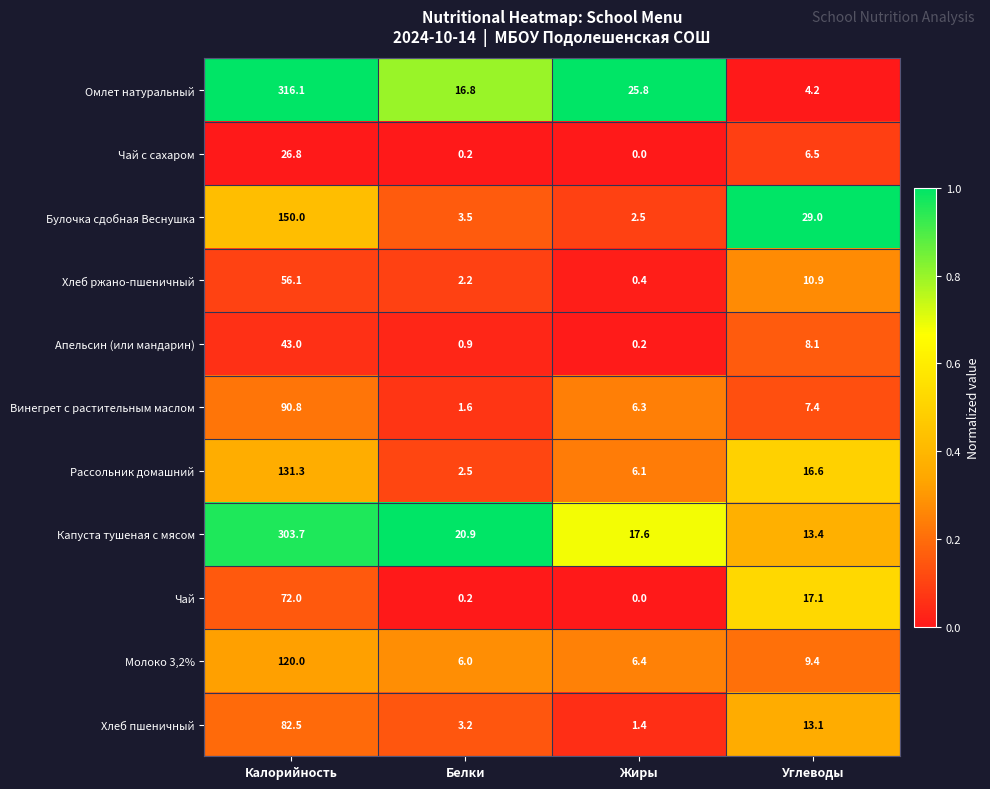

Which label corresponds to the largest value in the chart?

Калорийность